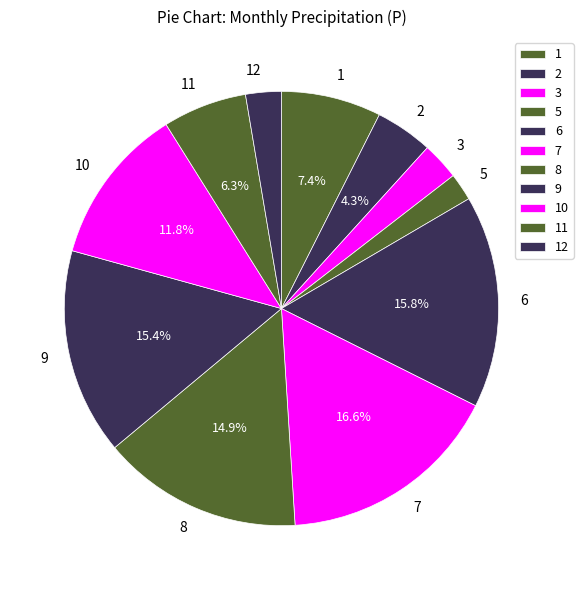

Which has a higher value, 9 or 7?

7